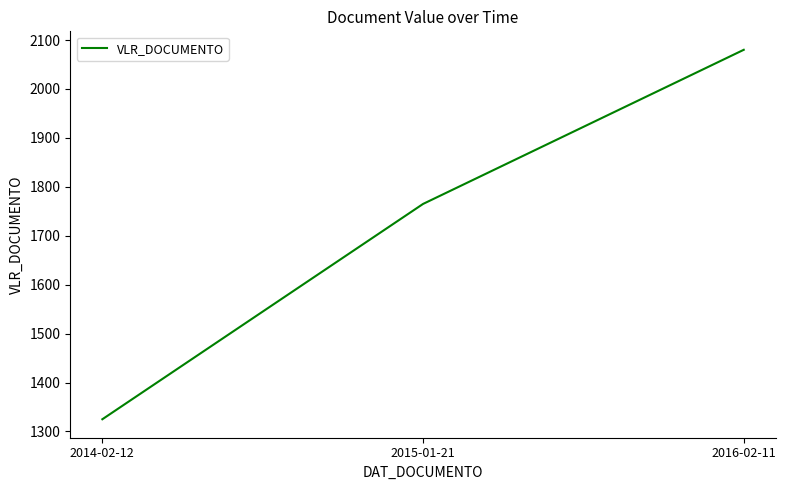

List the labels in order of value, largest first.

2016-02-11, 2015-01-21, 2014-02-12